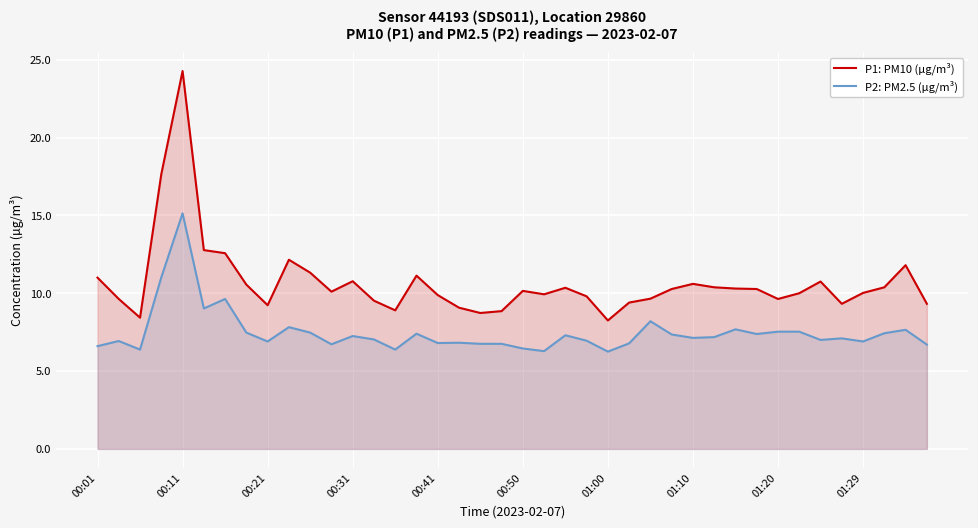

What is the value of the P1: PM10 (µg/m³) point at the 26th from the left?

9.4